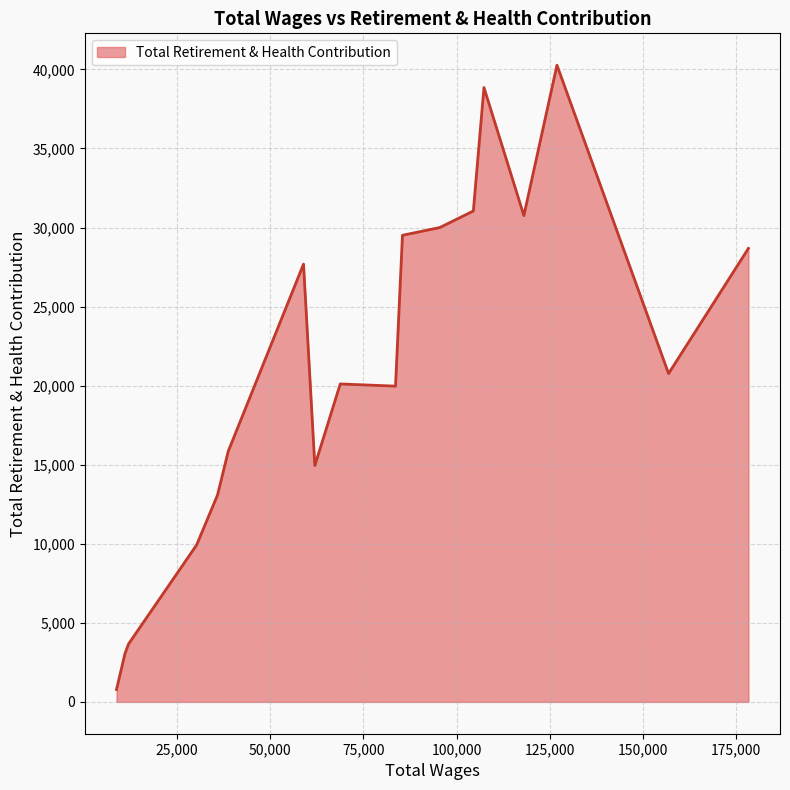

What is the average value?

21053